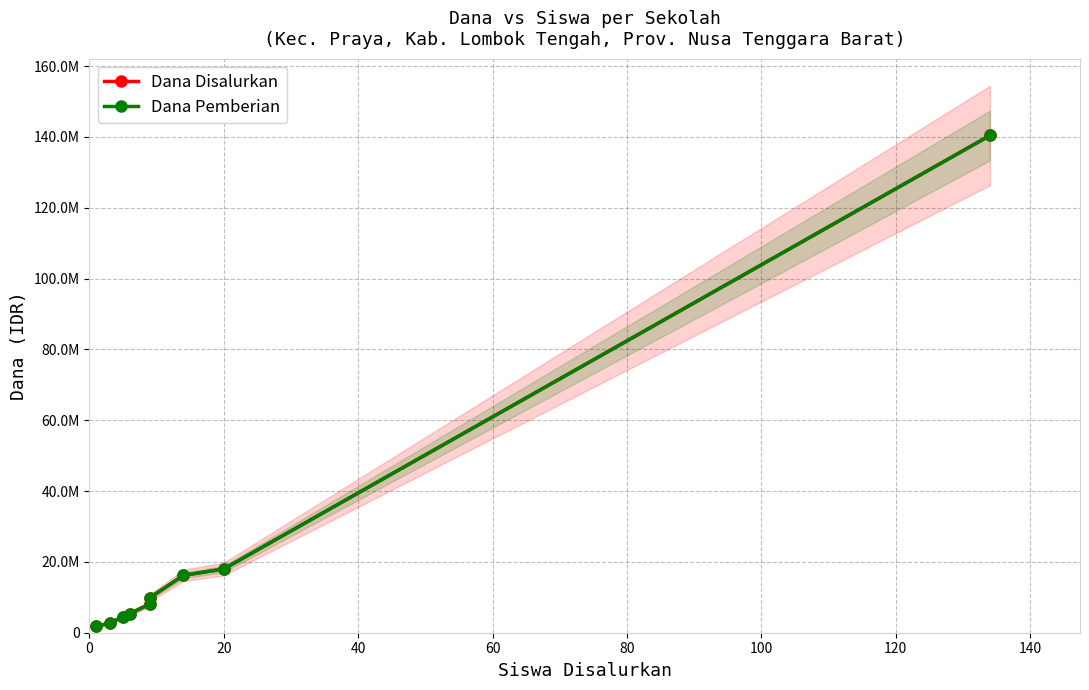

True or false: Dana Pemberian and Dana Disalurkan cross at least once.

False